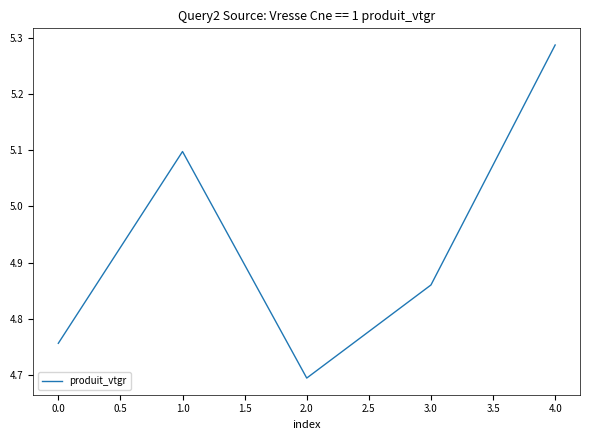

True or false: the data shows 2.3 at 3.0.

False